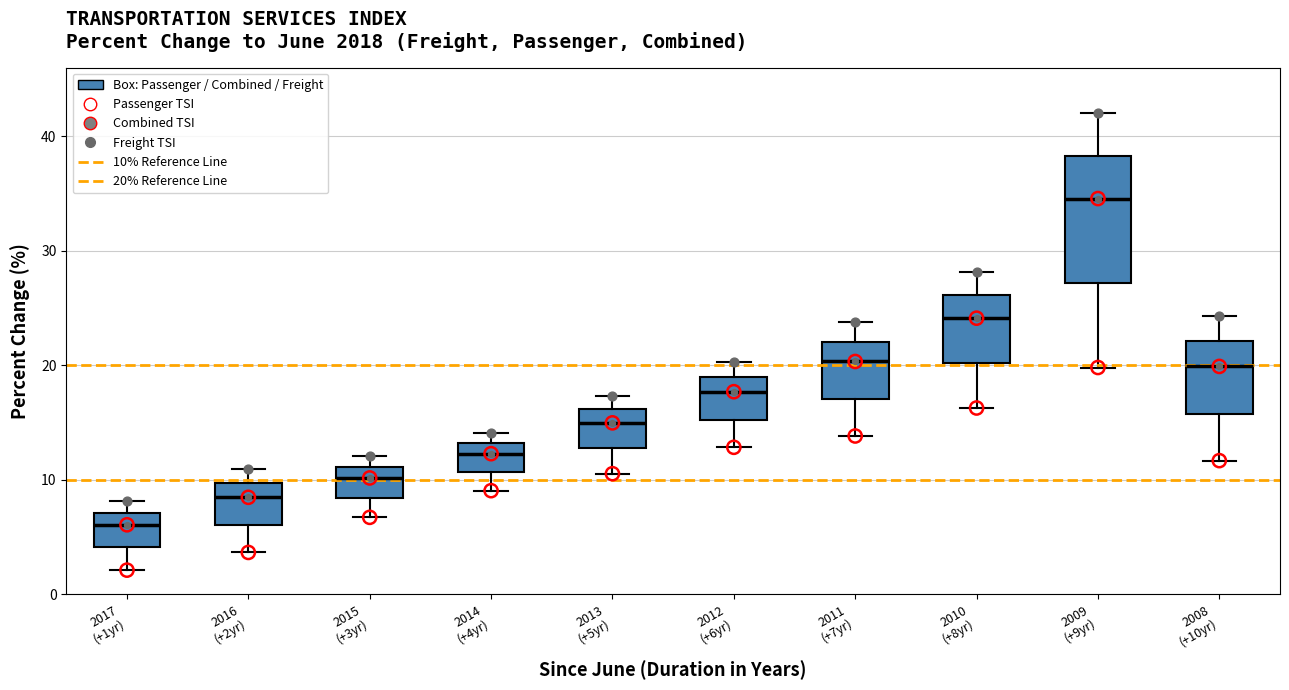

Reading left to right, read every box against the y-axis: the position of its median line, the range the box covers, and the ends of its whiskers. The values are not printed on the chart, so give them approximately, as read against the axis.

2017 (+1yr): median 6, box 4 to 7, whiskers 2 to 8
2016 (+2yr): median 8, box 6 to 10, whiskers 4 to 11
2015 (+3yr): median 10, box 8 to 11, whiskers 7 to 12
2014 (+4yr): median 12, box 11 to 13, whiskers 9 to 14
2013 (+5yr): median 15, box 13 to 16, whiskers 11 to 17
2012 (+6yr): median 18, box 15 to 19, whiskers 13 to 20
2011 (+7yr): median 20, box 17 to 22, whiskers 14 to 24
2010 (+8yr): median 24, box 20 to 26, whiskers 16 to 28
2009 (+9yr): median 35, box 27 to 38, whiskers 20 to 42
2008 (+10yr): median 20, box 16 to 22, whiskers 12 to 24